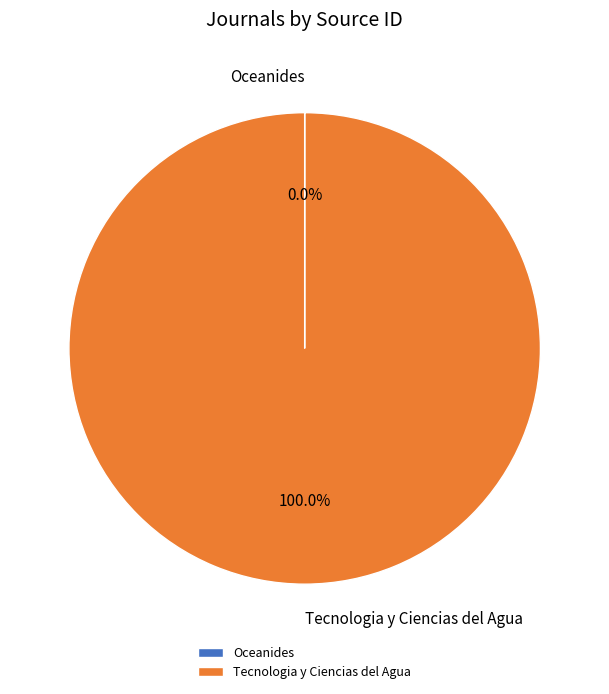

Which category has the biggest portion of the pie?

Tecnologia y Ciencias del Agua